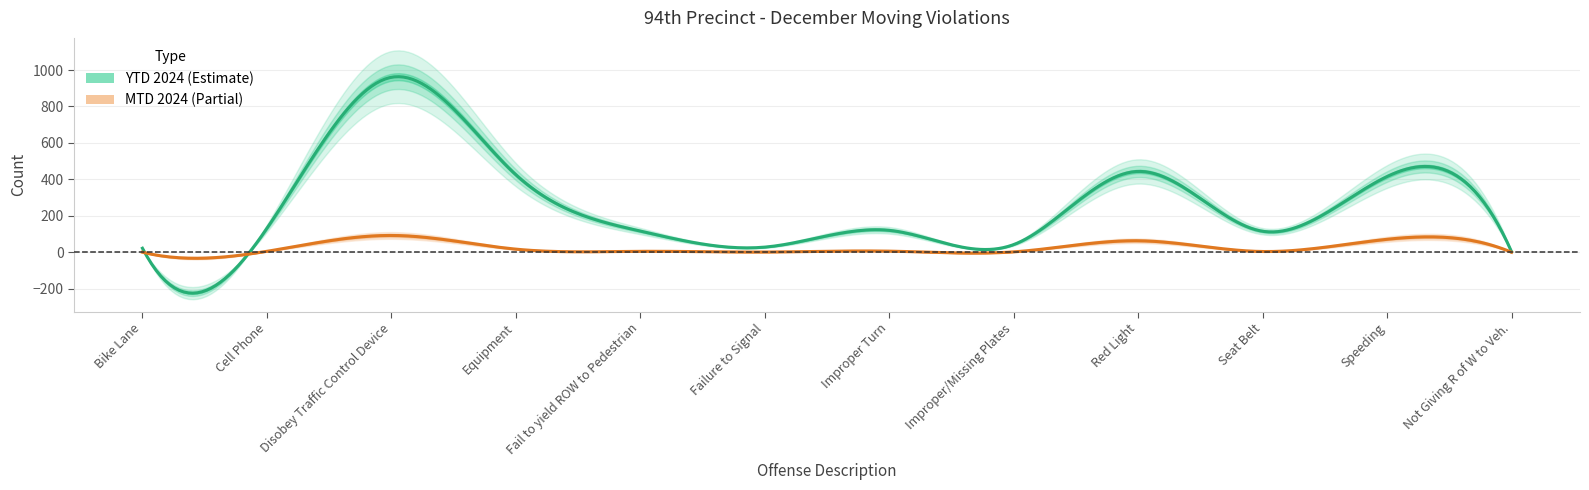

Is the value of YTD 2024 at Fail to yield ROW to Pedestrian greater than the value of MTD 2024 at Speeding?

Yes